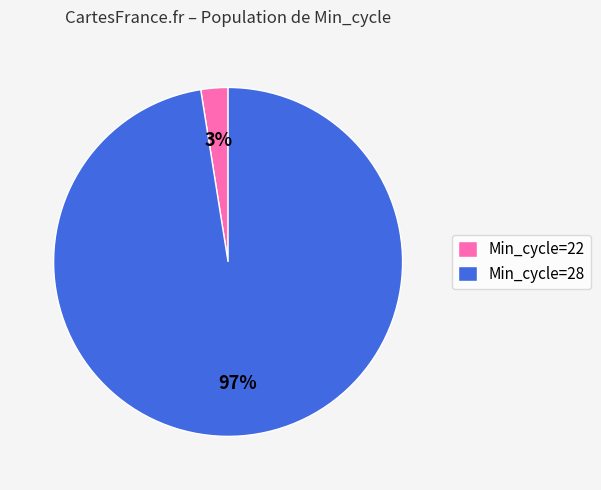

Is the sum of Min_cycle=28 and Min_cycle=22 greater than half?

Yes